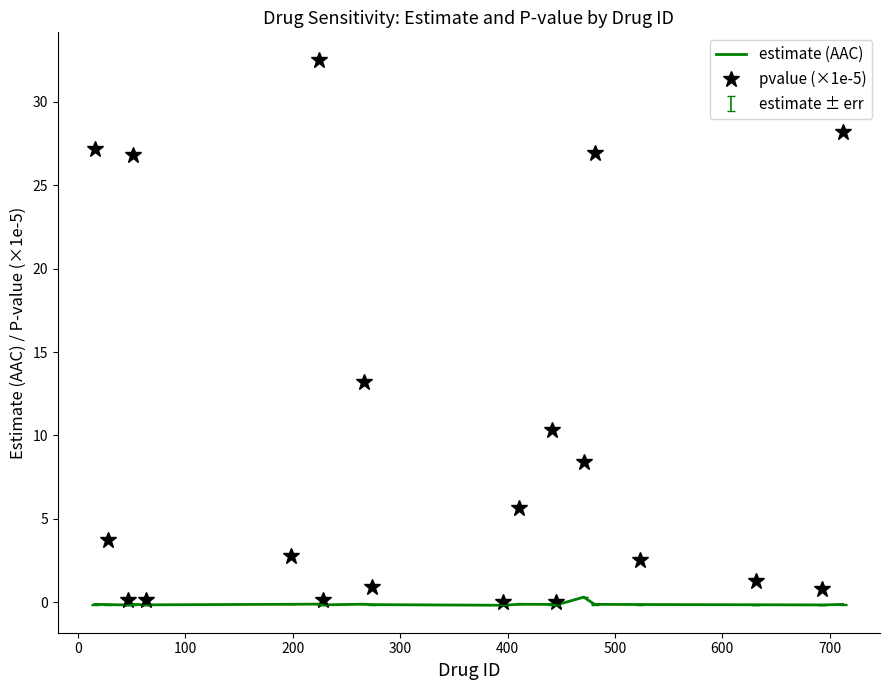

Which series has the widest spread of values?

pvalue (×1e-5)